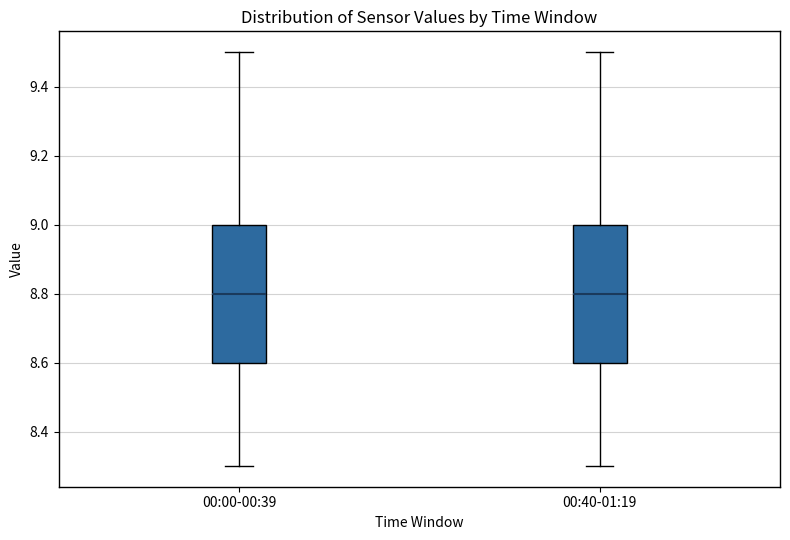

Reading left to right, transcribe this box plot: for each box, give where its median line is, the range the box spans, and where its two whiskers end, as read against the y-axis. The values are not printed on the chart, so give them approximately, as read against the axis.

00:00-00:39: median 8.8, box 8.6 to 9.0, whiskers 8.3 to 9.5
00:40-01:19: median 8.8, box 8.6 to 9.0, whiskers 8.3 to 9.5